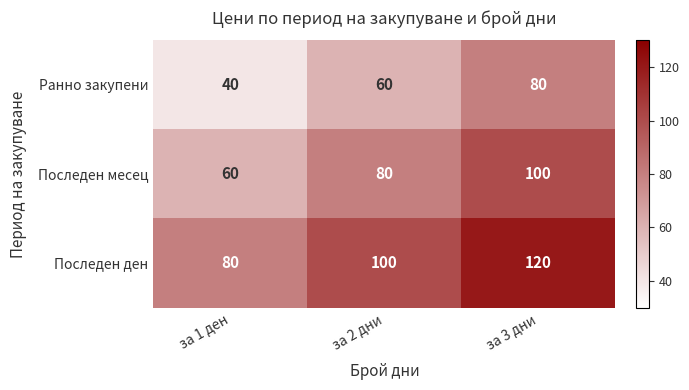

Rank the series at за 3 дни from lowest to highest value.

Ранно закупени, Последен месец, Последен ден